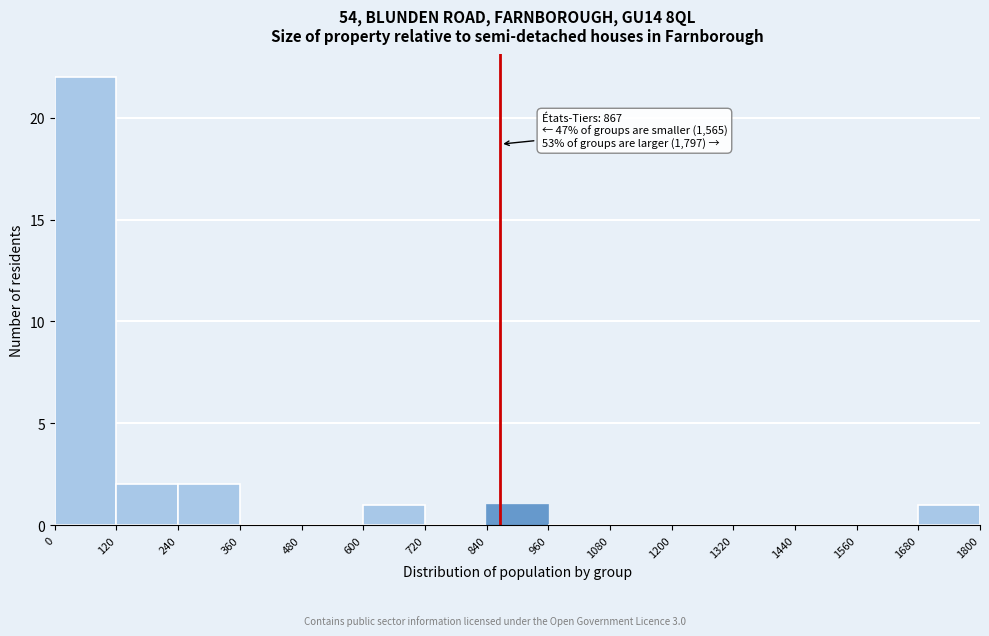

Which range on the x-axis has the tallest bar?

0 to 120